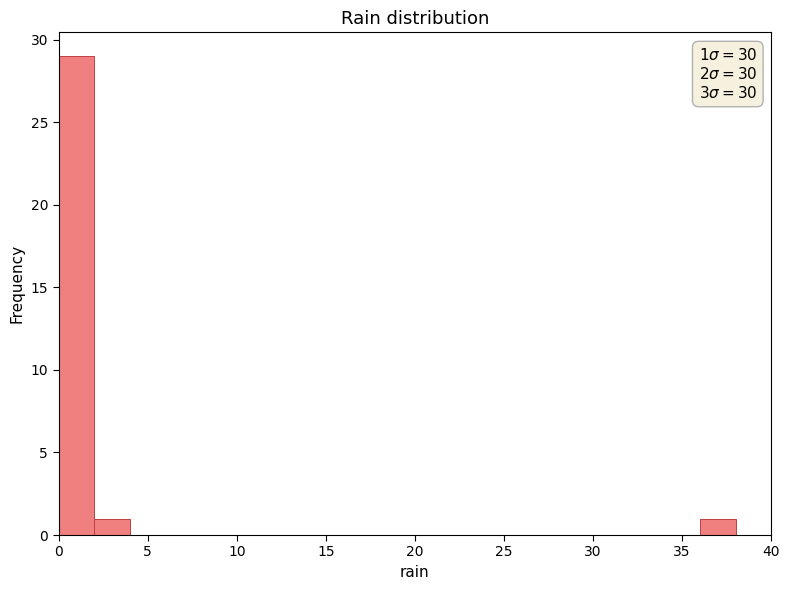

Over which range of the x-axis is the bar tallest?

0 to 2